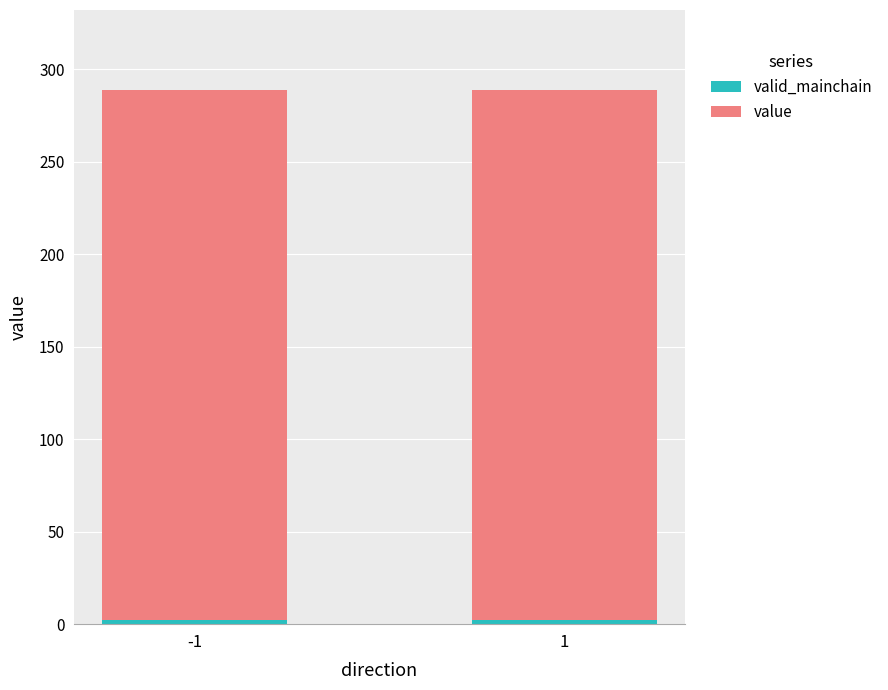

Which series has the largest range (max minus min)?

valid_mainchain